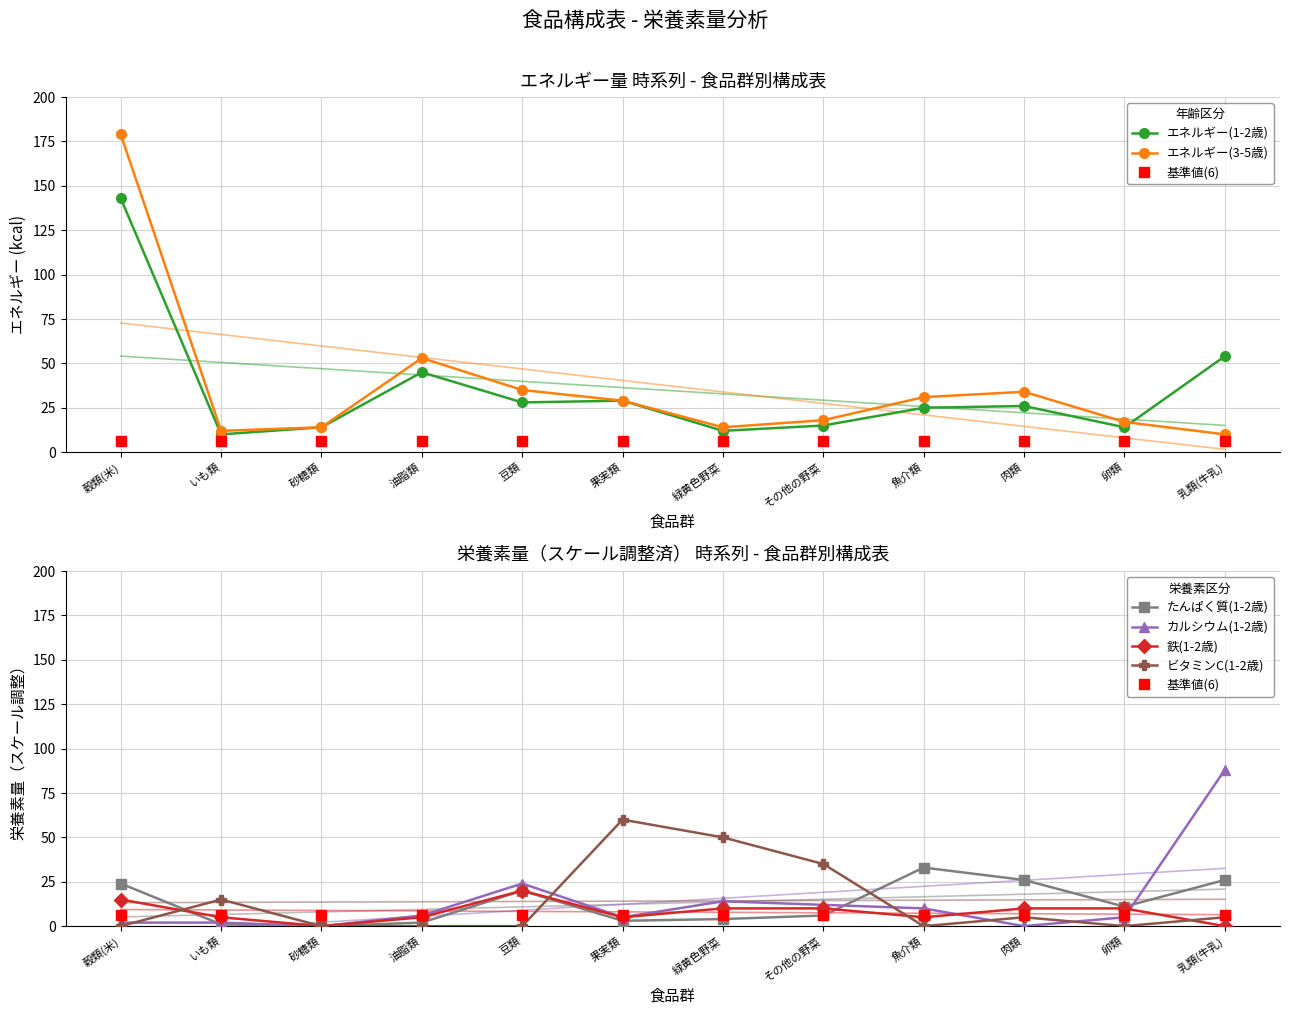

Between which two adjacent categories do ビタミンC(1-2歳) and エネルギー(1-2歳) first intersect?

穀類(米) and いも類